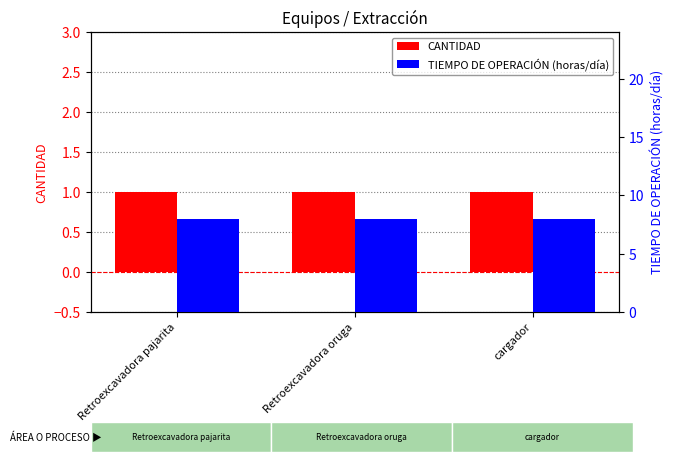

What is the value of the TIEMPO DE OPERACIÓN (horas/día) bar at the 2nd from the left?

8